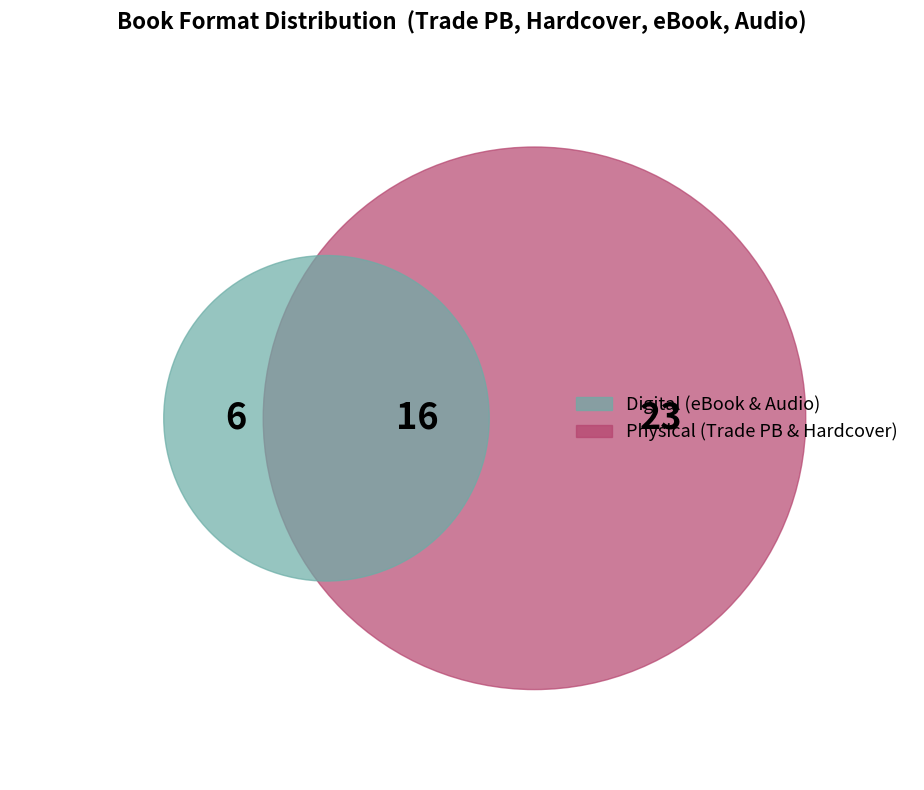

Rank the categories by value from lowest to highest.

Audio Download, Hardcover, Trade Paperback, eBook